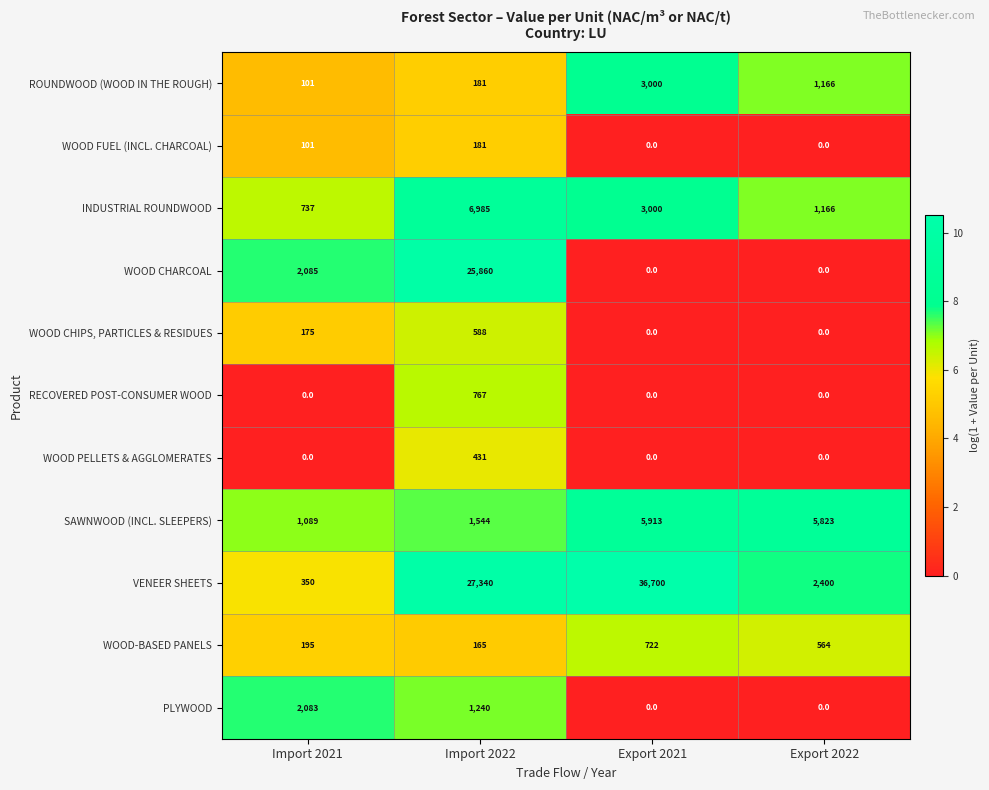

Between Export 2021 and Export 2022, which series saw the biggest shift?

VENEER SHEETS